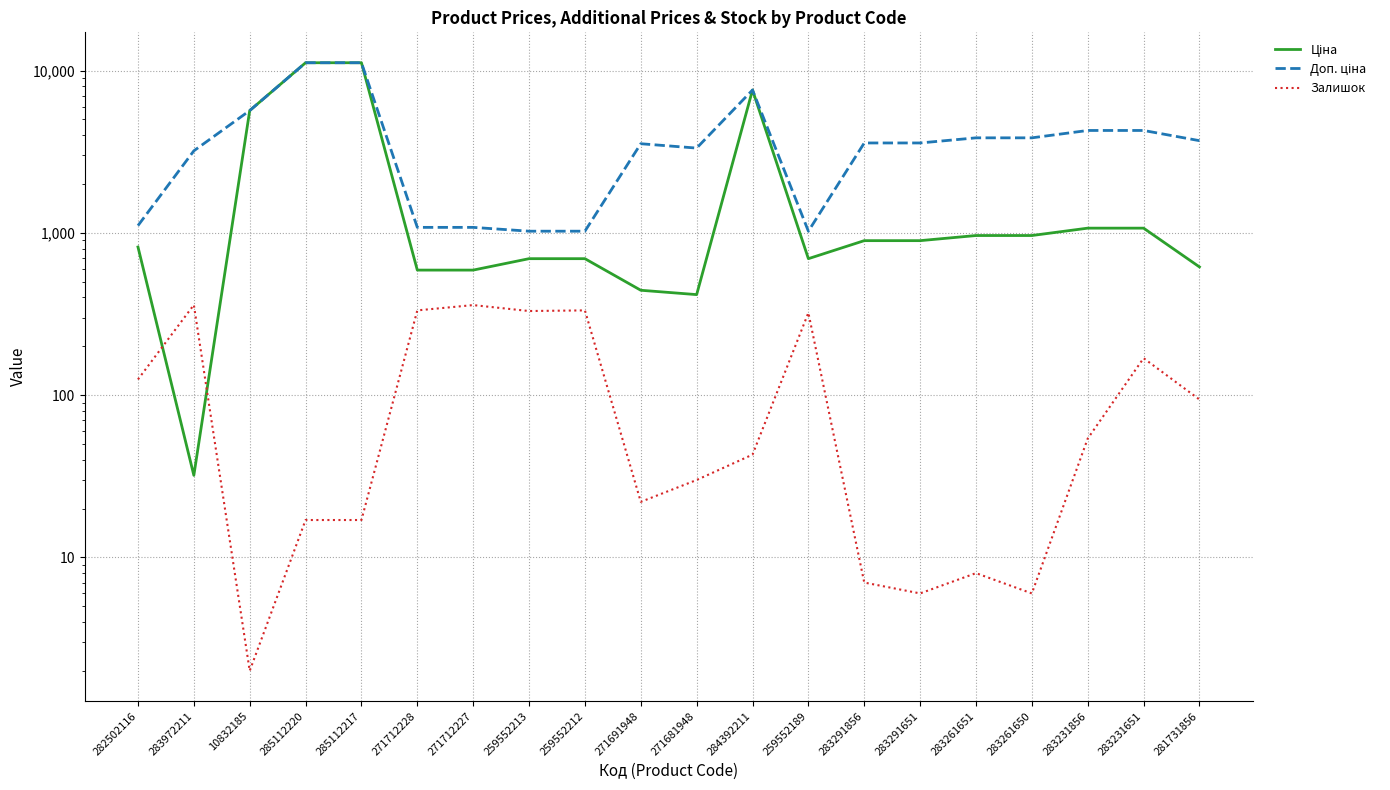

At which category is the sum across all series the highest?

285112220